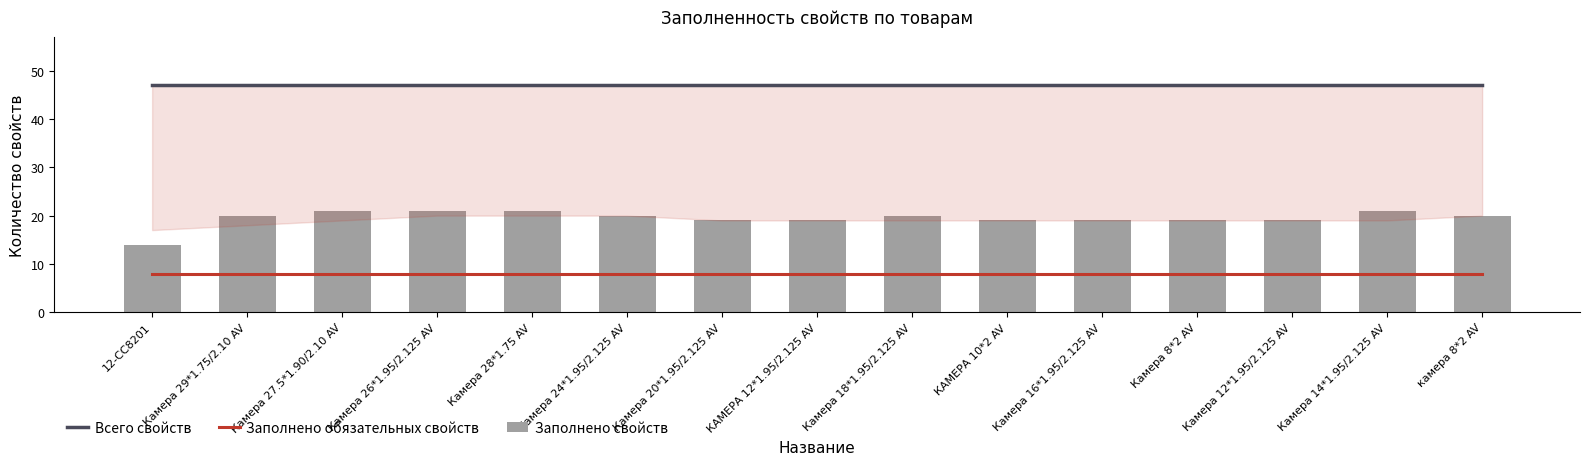

Which label corresponds to the smallest value in the chart?

12-CC8201